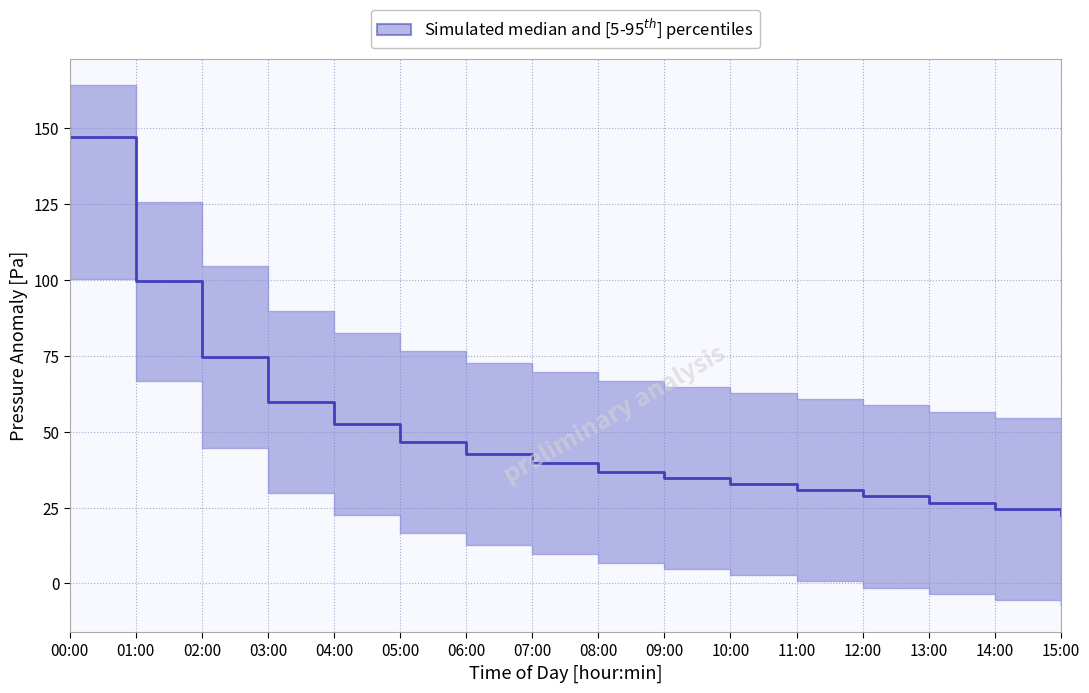

Which label corresponds to the largest value in the chart?

00:00